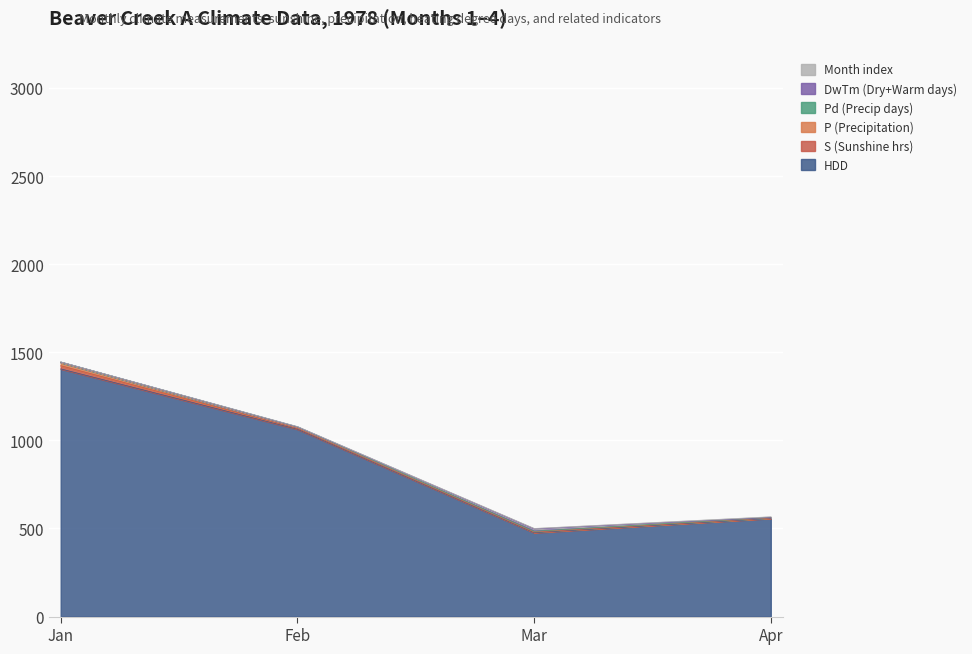

Which series has the largest total across all categories?

HDD